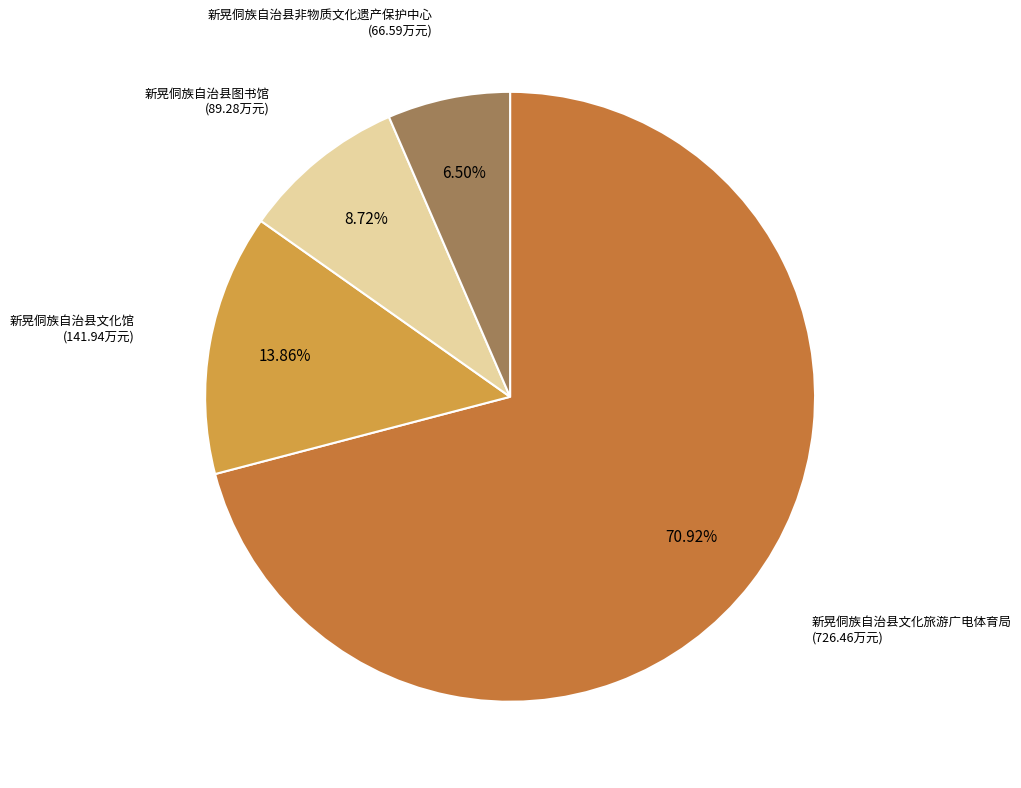

Is there any slice that represents more than half of the pie?

Yes